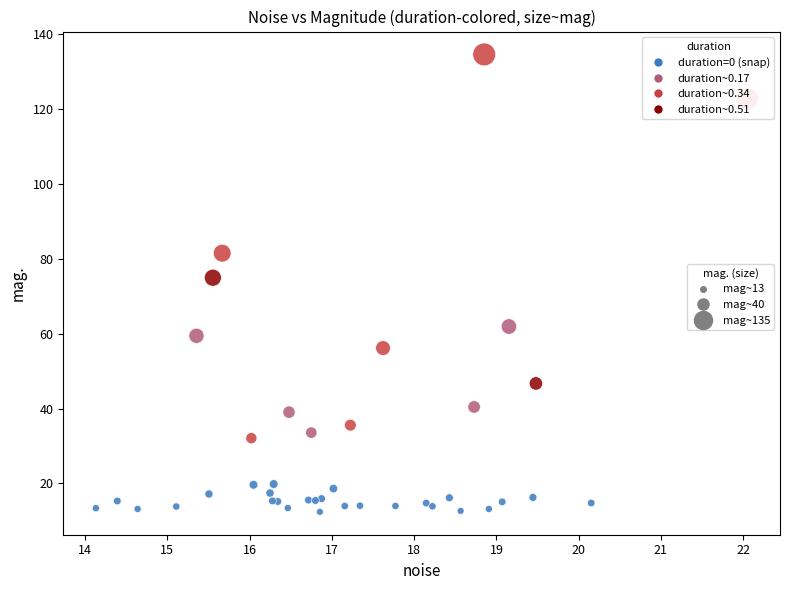

What Y value in the scatter plot is closest to 73?

75.0